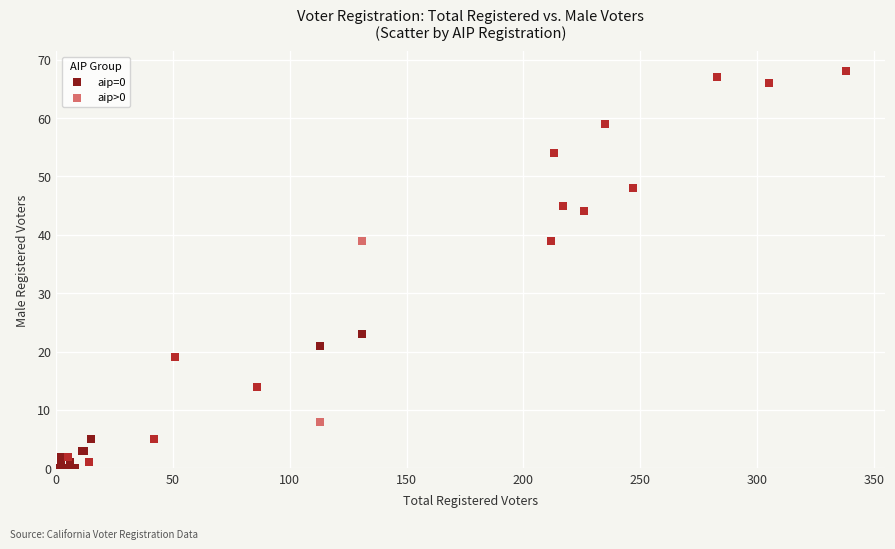

Which series has the largest Y range (max minus min)?

aip=0